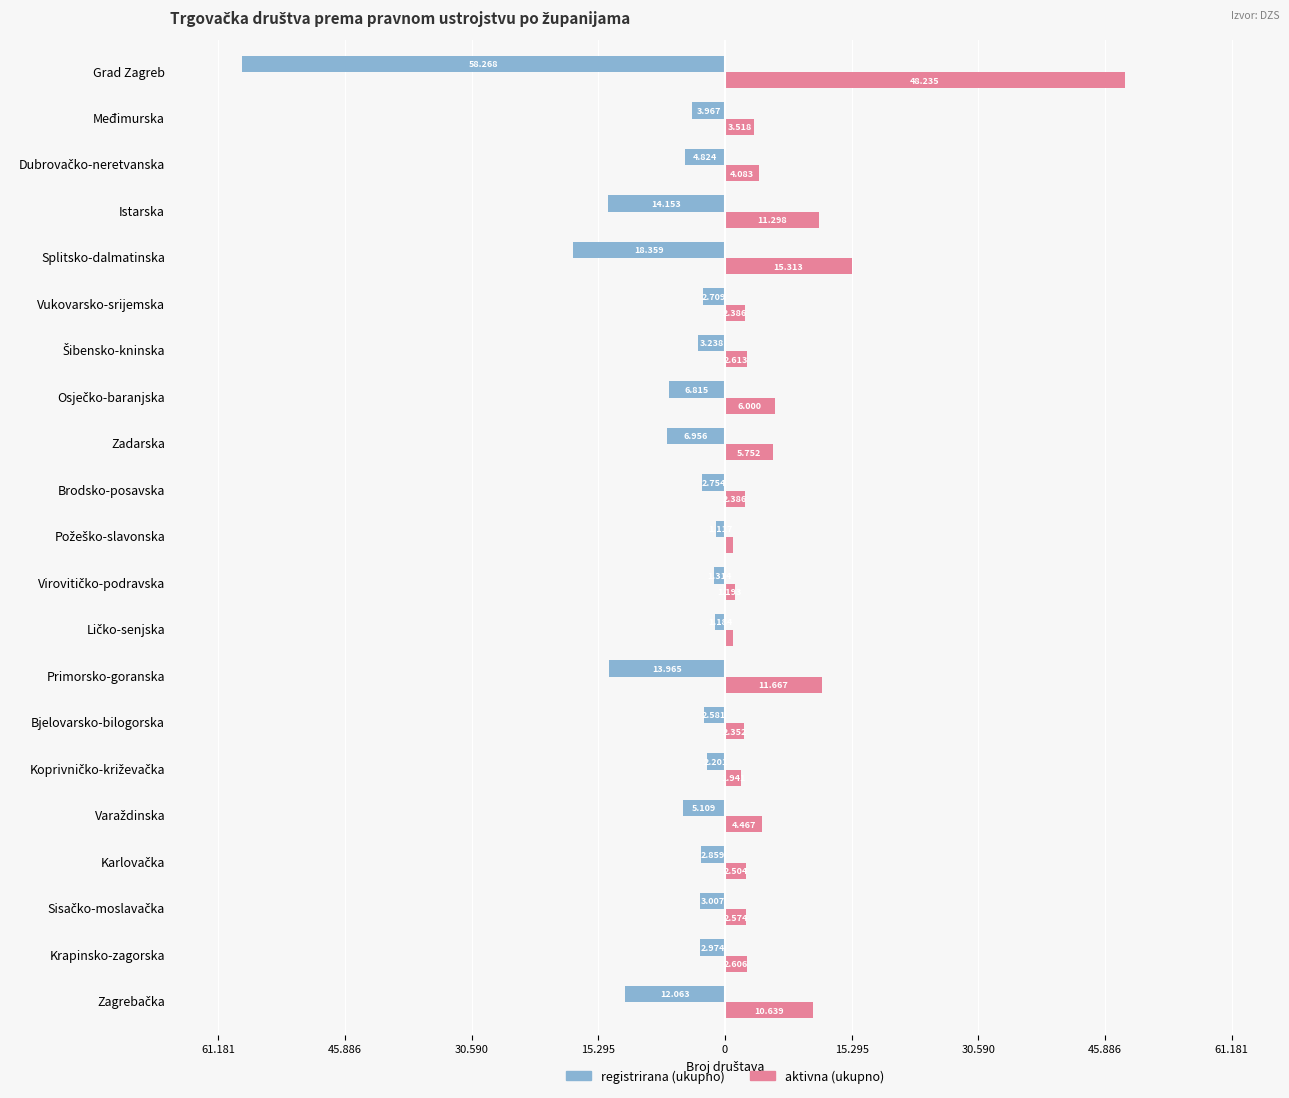

What are all the series names shown in the legend?

registrirana (ukupno), aktivna (ukupno)